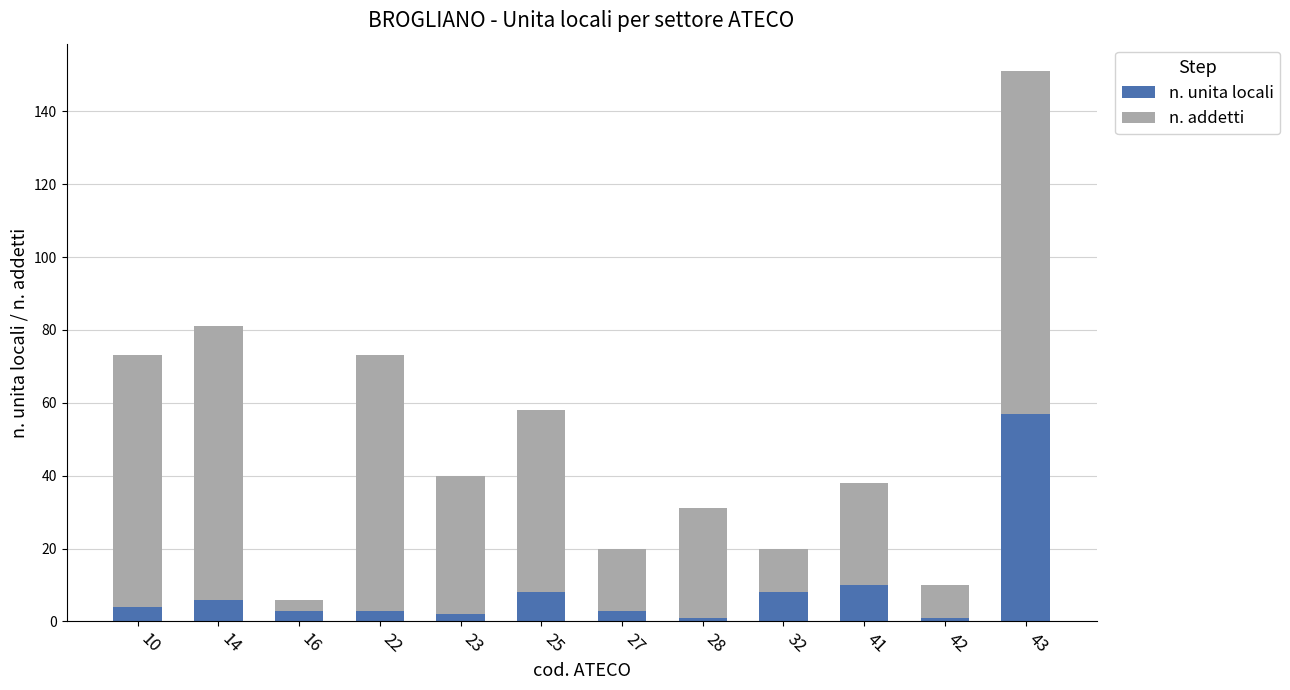

What is the difference between the second highest and second lowest values in the n. unita locali series?

9